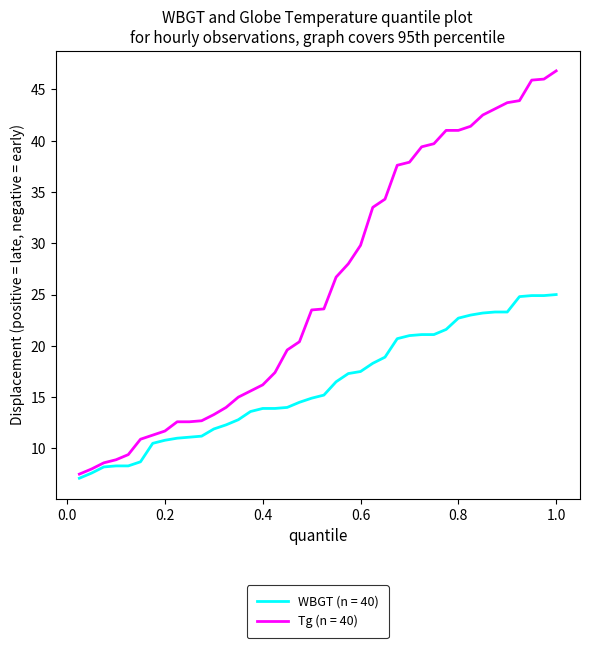

Which series has the largest total across all categories?

Tg (n = 40)